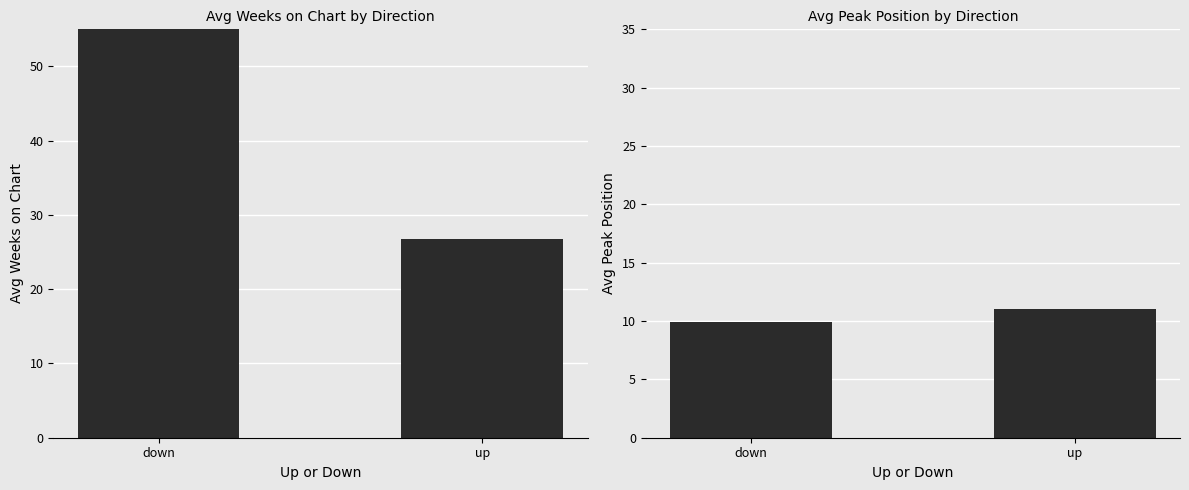

What is the sum of all Avg Weeks on Chart values?

83.3